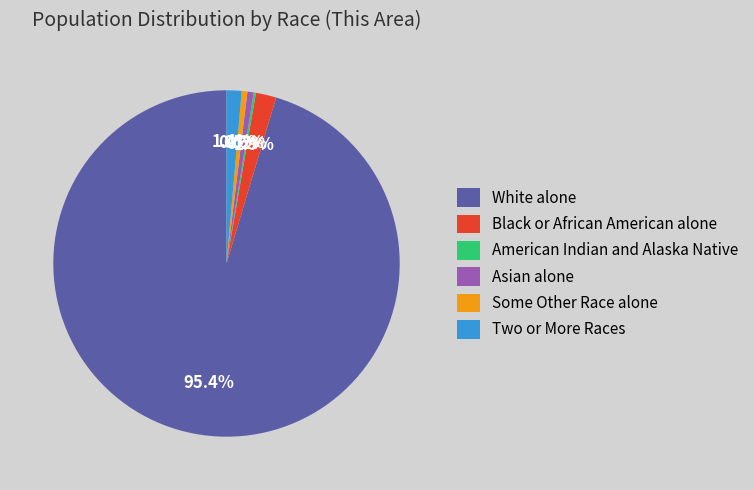

Which category has the biggest portion of the pie?

White alone